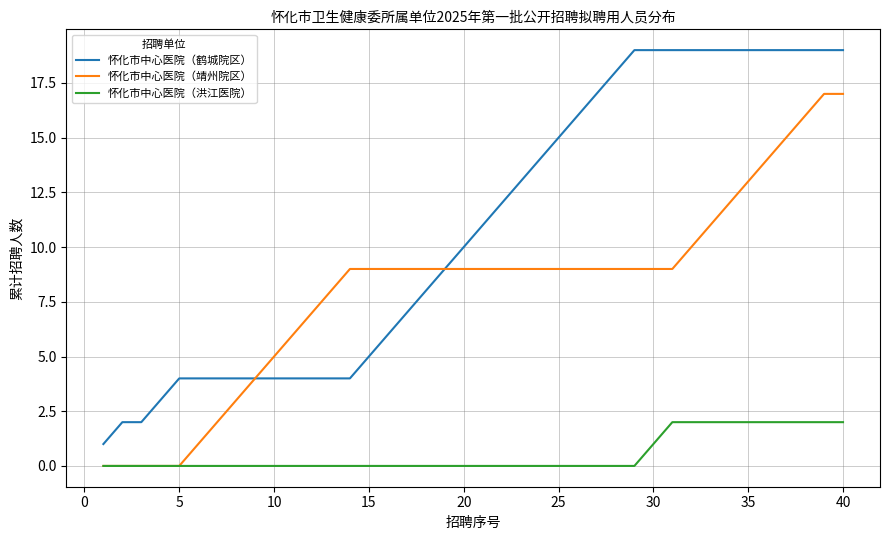

List the series in order of their overall mean, lowest first.

怀化市中心医院（洪江医院）, 怀化市中心医院（靖州院区）, 怀化市中心医院（鹤城院区）